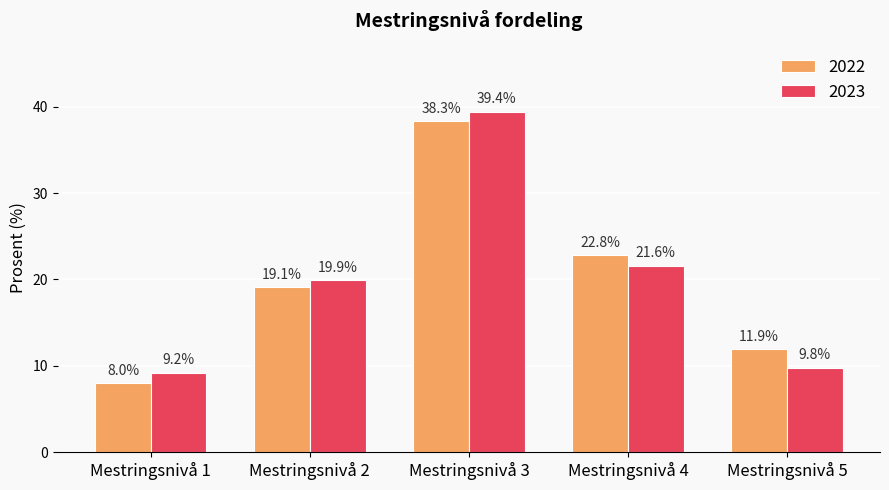

At which category is the sum across all series the highest?

Mestringsnivå 3